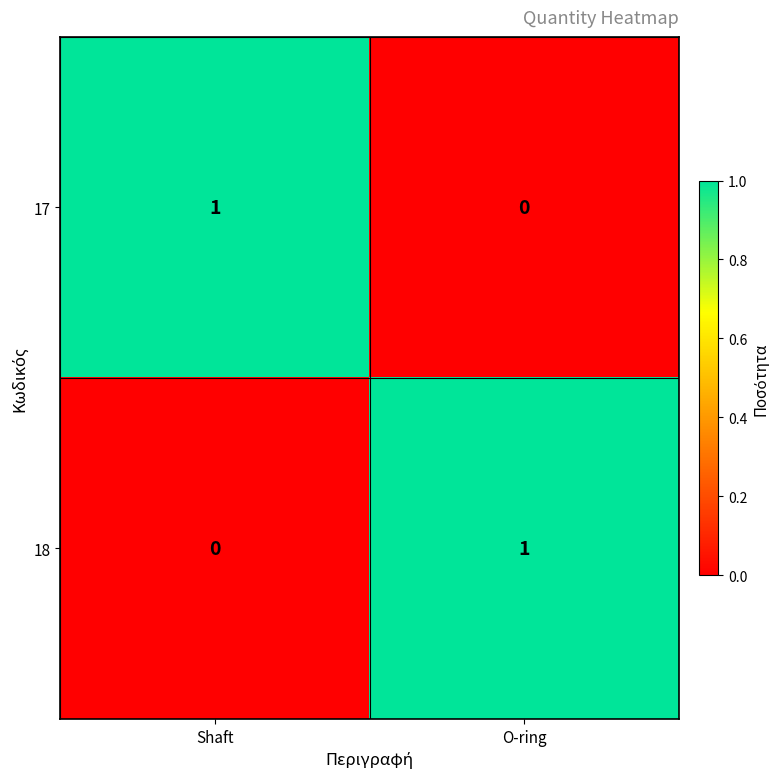

What is the spread (max minus min) of values at O-ring?

1